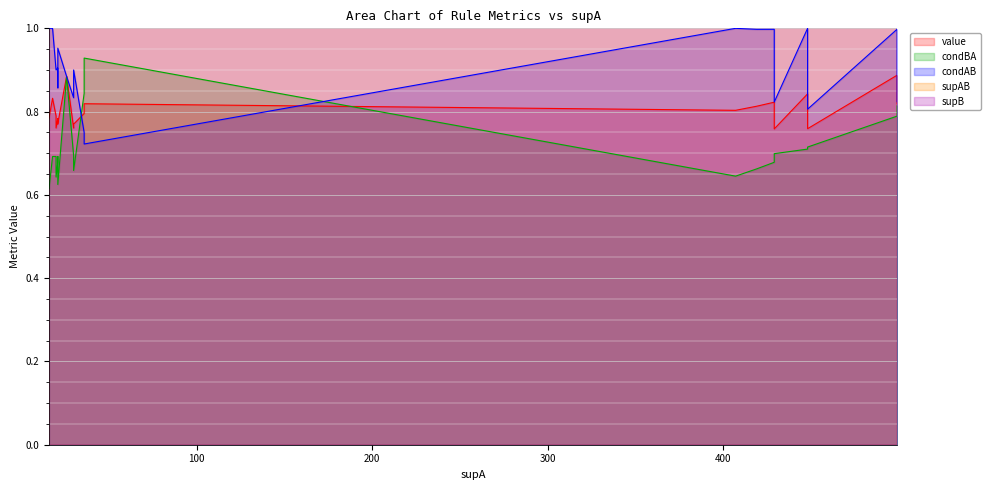

What are all the series names shown in the legend?

value, condBA, condAB, supAB, supB